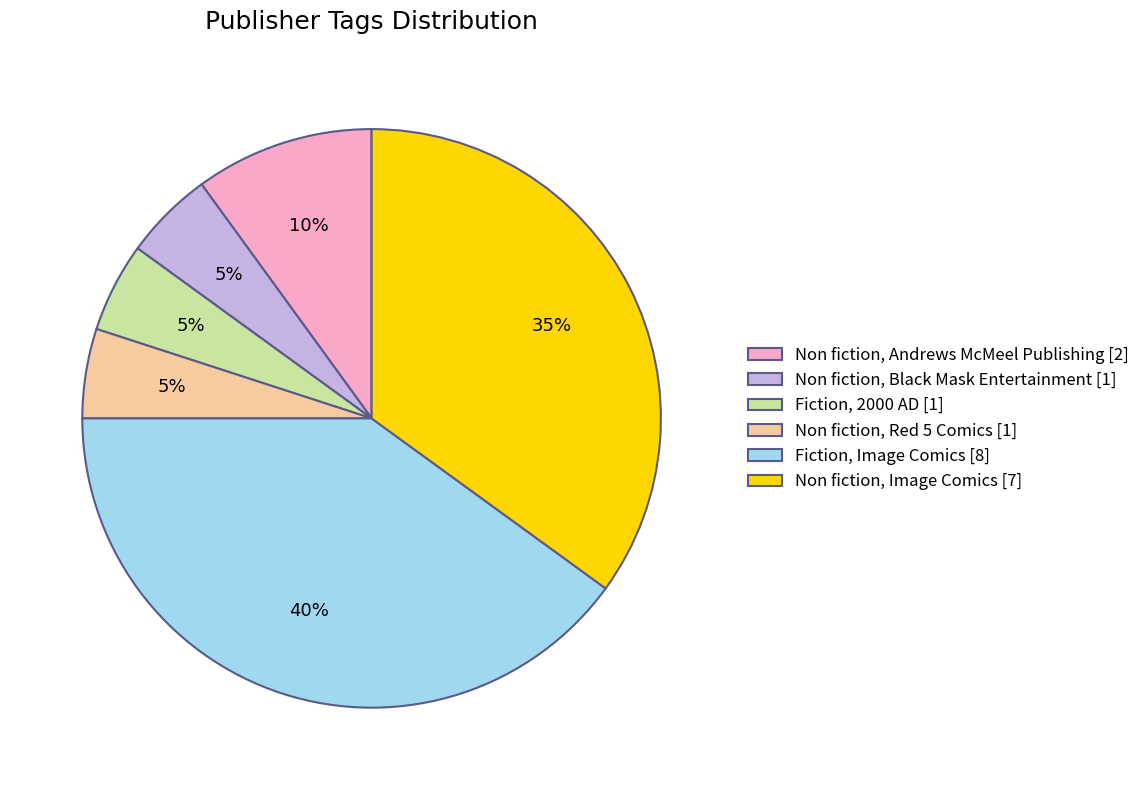

To the nearest percent, what is the difference between the Non fiction, Black Mask Entertainment and Non fiction, Image Comics slice percentages?

30%